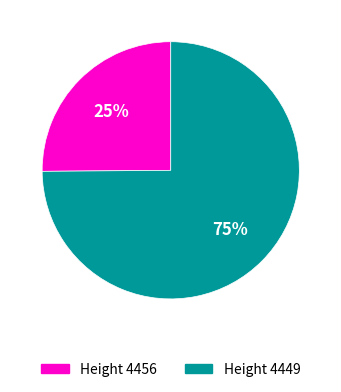

Is there any slice that represents more than half of the pie?

Yes